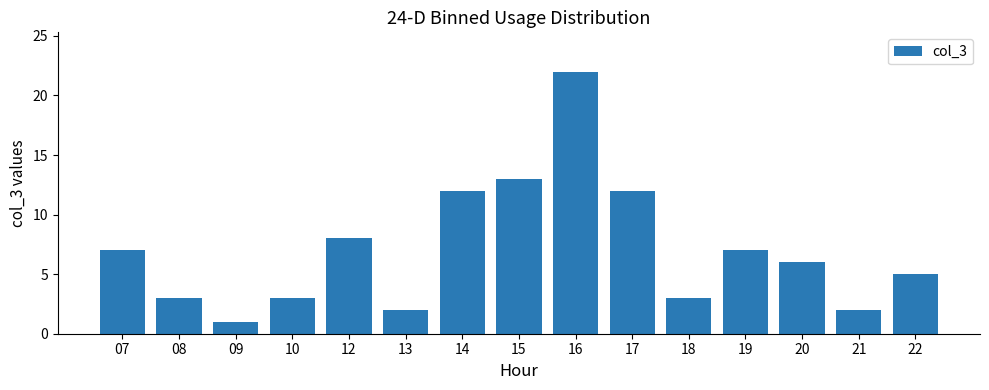

What is the minimum value shown in the chart?

1